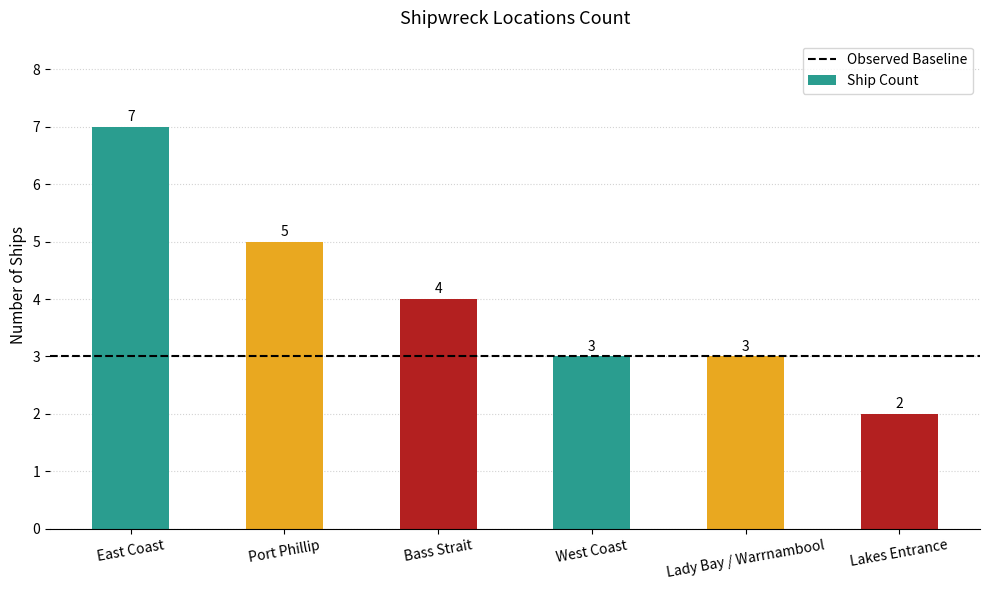

What is the sum of the values at Lady Bay / Warrnambool and East Coast?

10